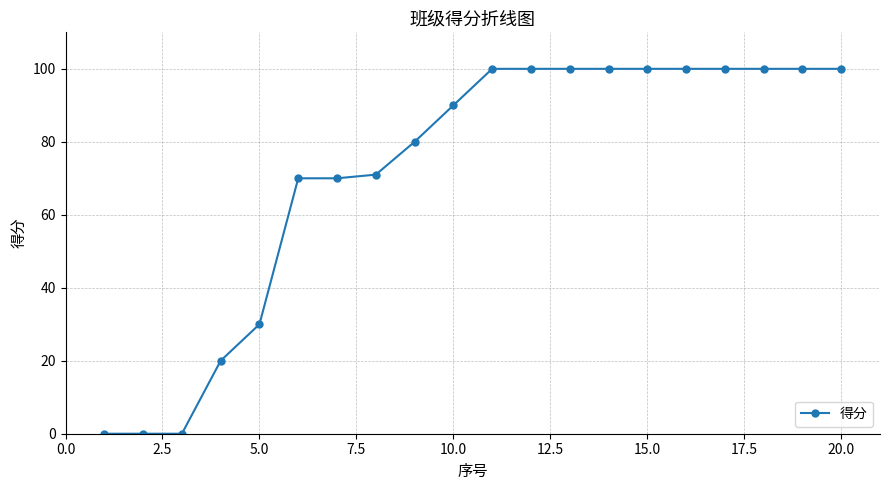

What is the sum of all values?

1431